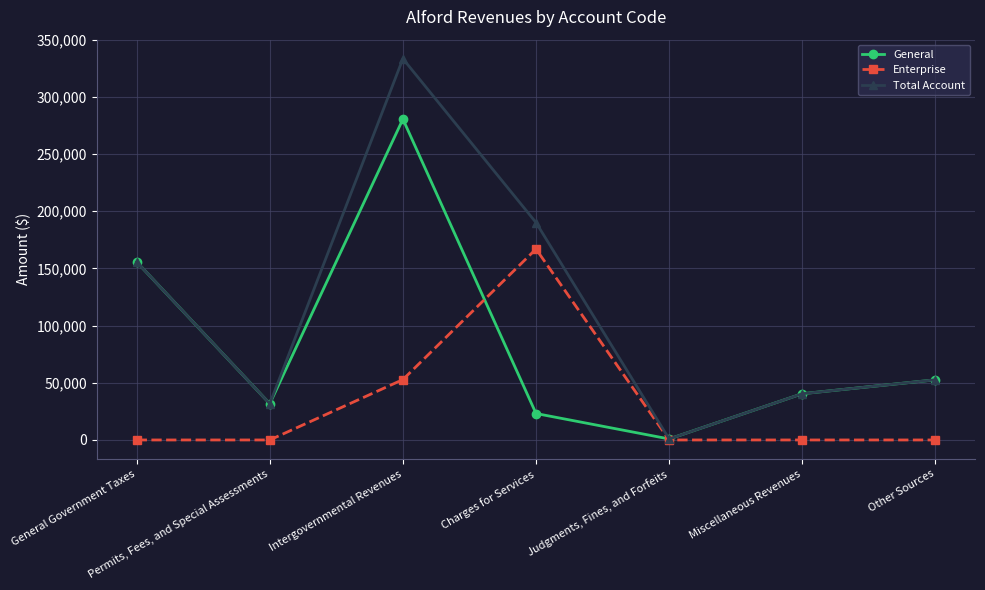

The value of Total Account at Permits, Fees, and Special Assessments is 31704. True or false?

True